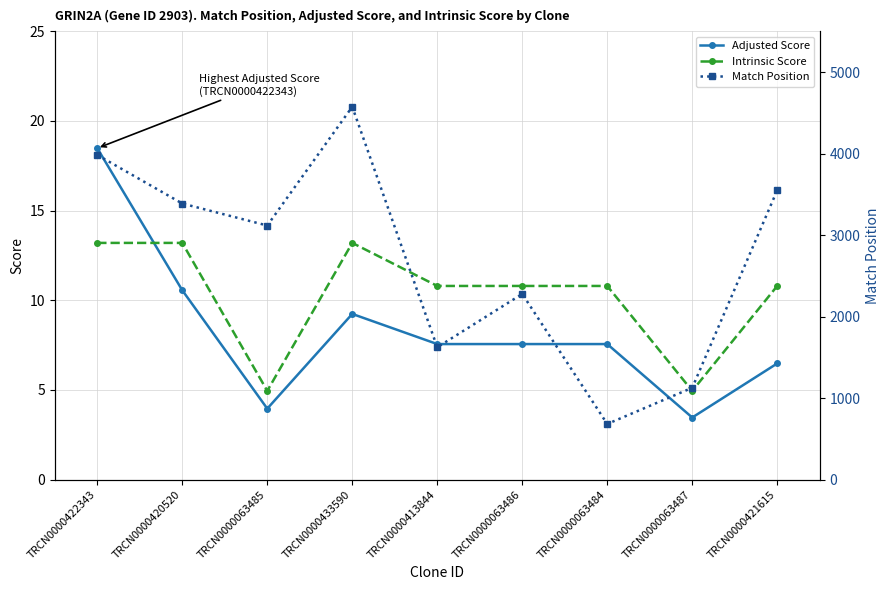

What is the label of the 1st point from the left?

TRCN0000422343